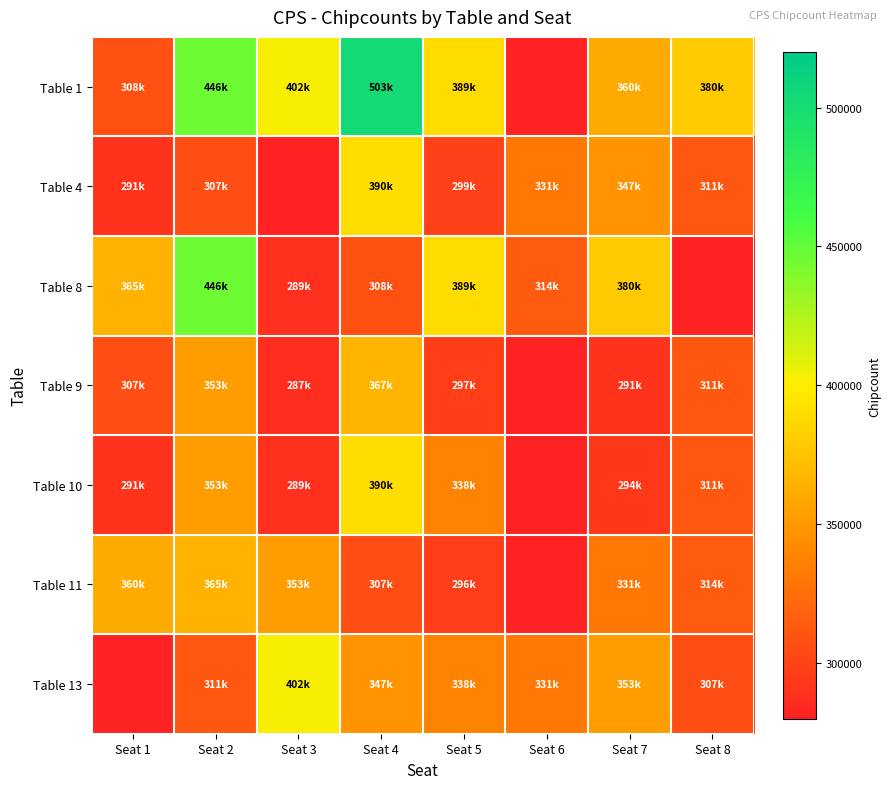

Rank the series by their maximum value, from lowest to highest.

Table 11, Table 9, Table 4, Table 10, Table 13, Table 8, Table 1